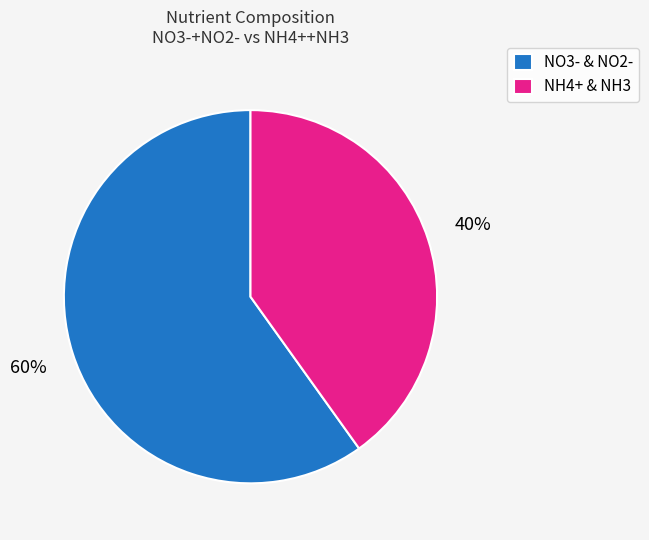

What is the largest slice in the pie chart?

NO3- & NO2-